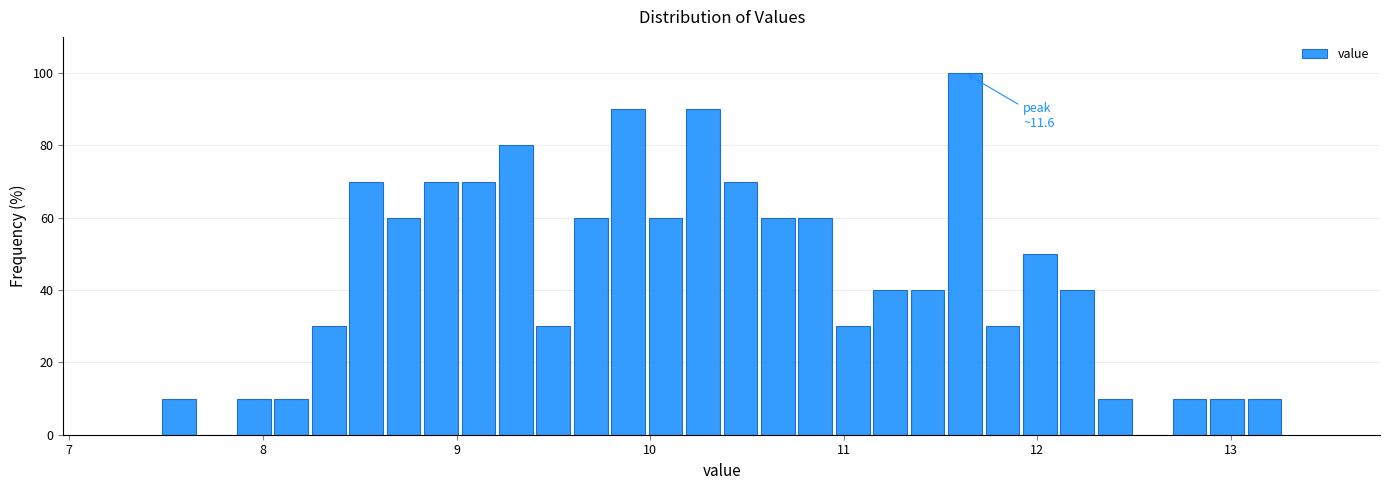

Read against the x-axis, roughly where is the centre of the tallest bar?

11.6